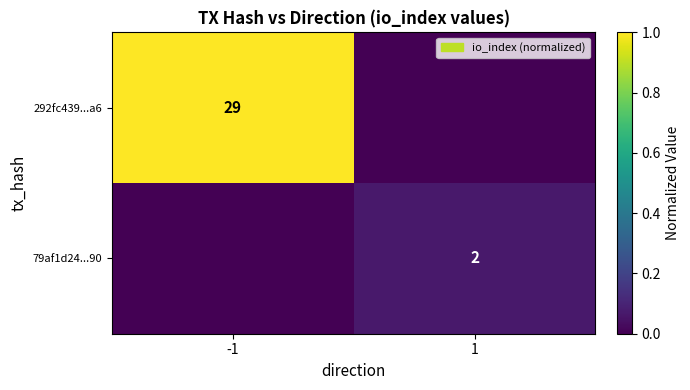

The value of 292fc439...a6 at -1 is 8. True or false?

False